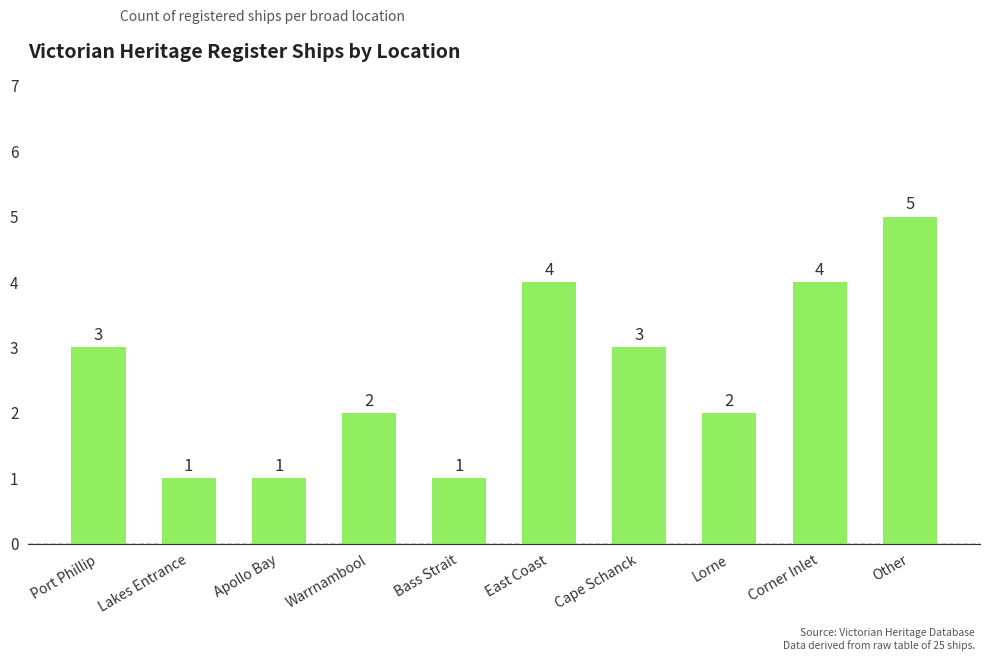

What is the label of the 5th bar from the left?

Bass Strait